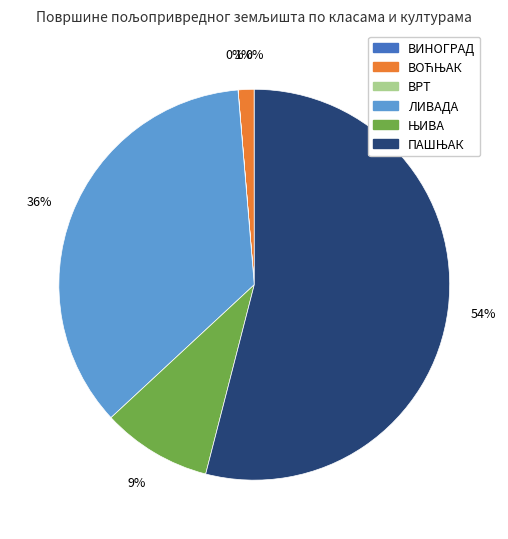

To the nearest percent, what is the average slice percentage?

17%